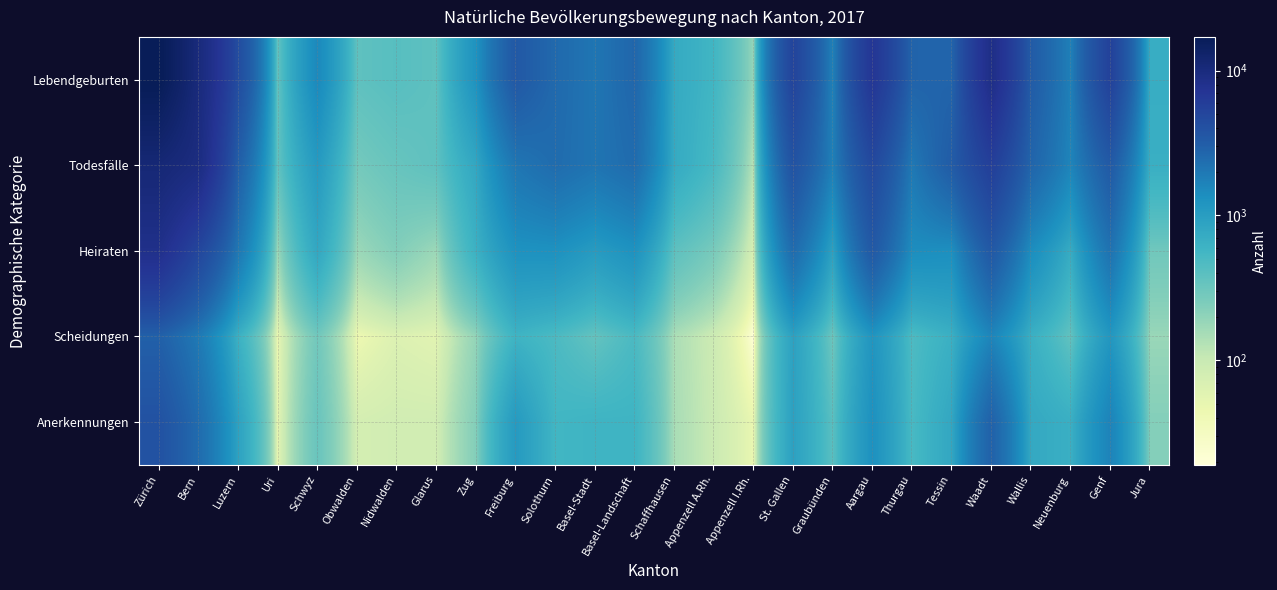

What is the spread (max minus min) of values at Schaffhausen?

603